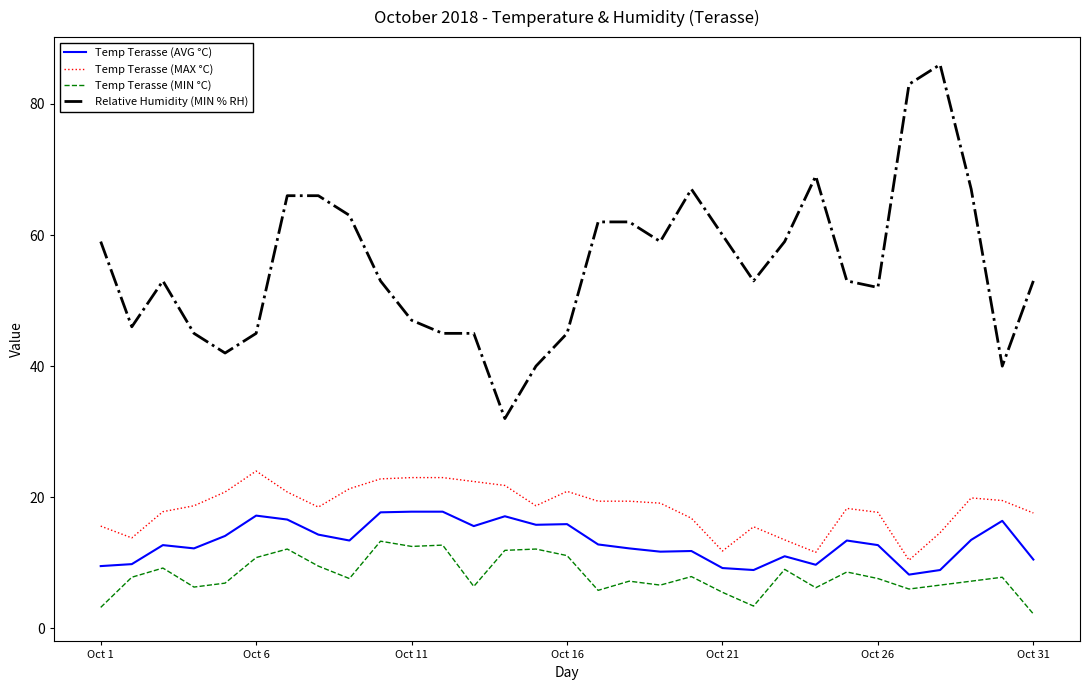

Which series has the largest range (max minus min)?

Relative Humidity (MIN % RH)